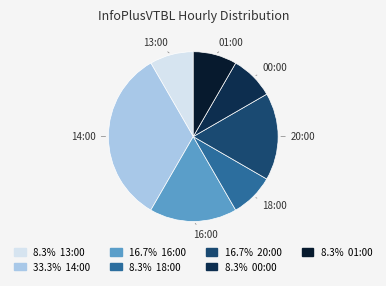

The 14:00 slice represents 27% of the pie. True or false?

False